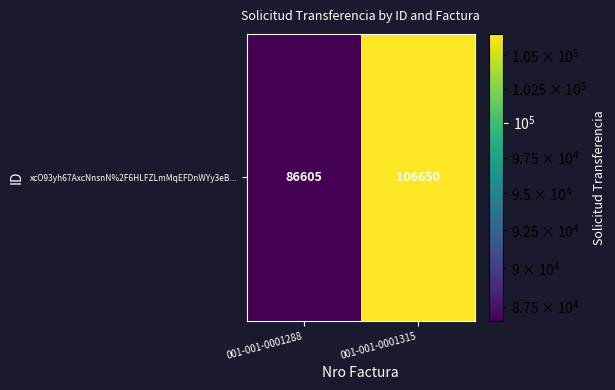

What is the average value?

96628